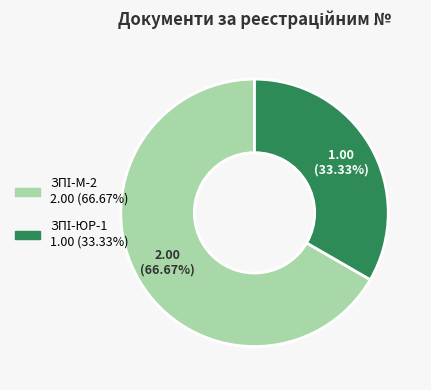

To the nearest percent, what is the difference between the largest and smallest slice percentages?

33%